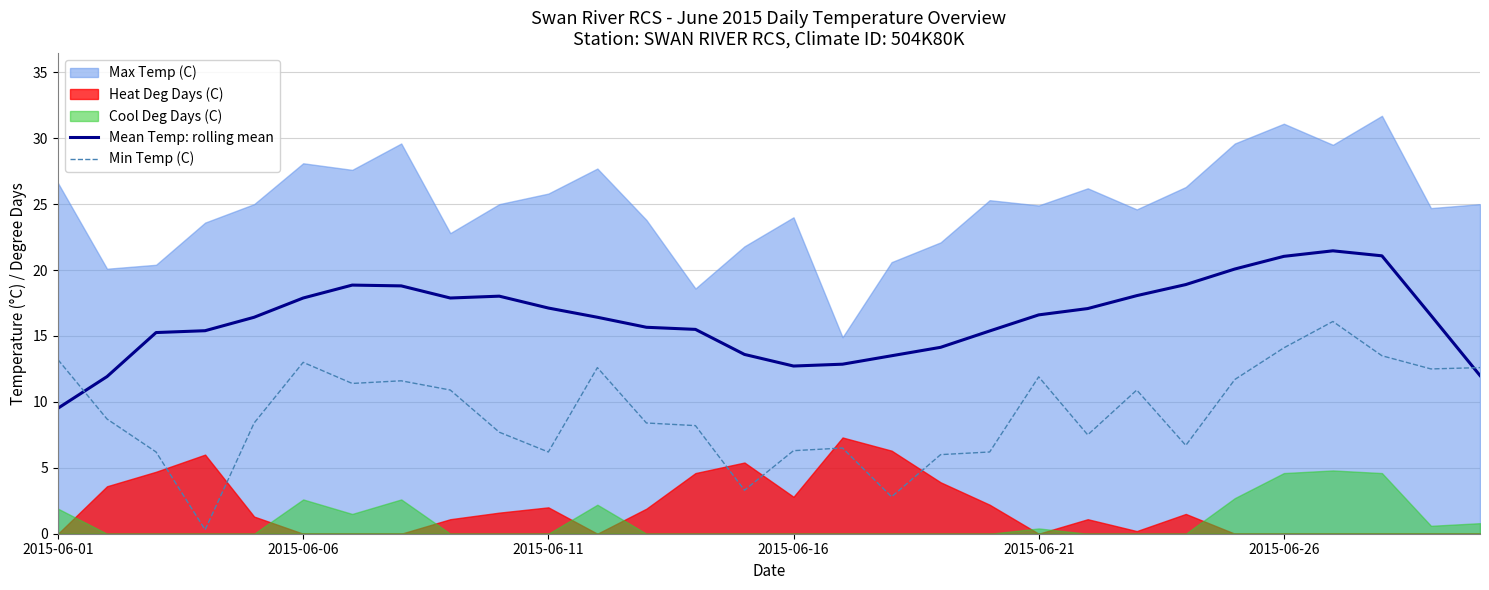

After their last crossing, which series has the higher values: Mean Temp: rolling mean or Min Temp (C)?

Min Temp (C)